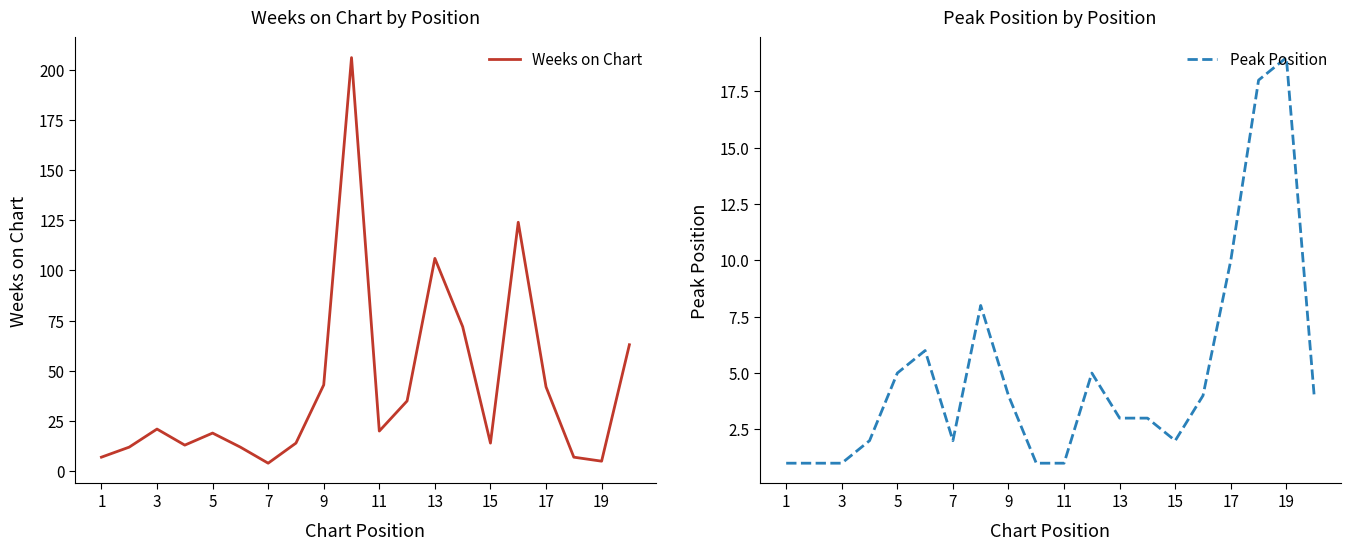

What is the difference between the second highest and second lowest values in the Weeks on Chart series?

119